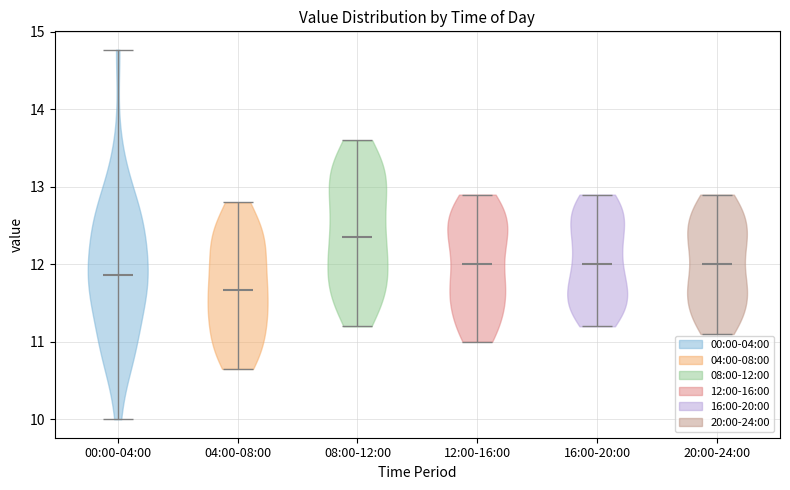

Reading left to right, read every violin against the y-axis: where its median line is, and the lowest and highest points it reaches. The values are not printed on the chart, so give them approximately, as read against the axis.

00:00-04:00: median line 11.9, lowest point 10.0, highest point 14.8
04:00-08:00: median line 11.7, lowest point 10.7, highest point 12.8
08:00-12:00: median line 12.4, lowest point 11.2, highest point 13.6
12:00-16:00: median line 12.0, lowest point 11.0, highest point 12.9
16:00-20:00: median line 12.0, lowest point 11.2, highest point 12.9
20:00-24:00: median line 12.0, lowest point 11.1, highest point 12.9